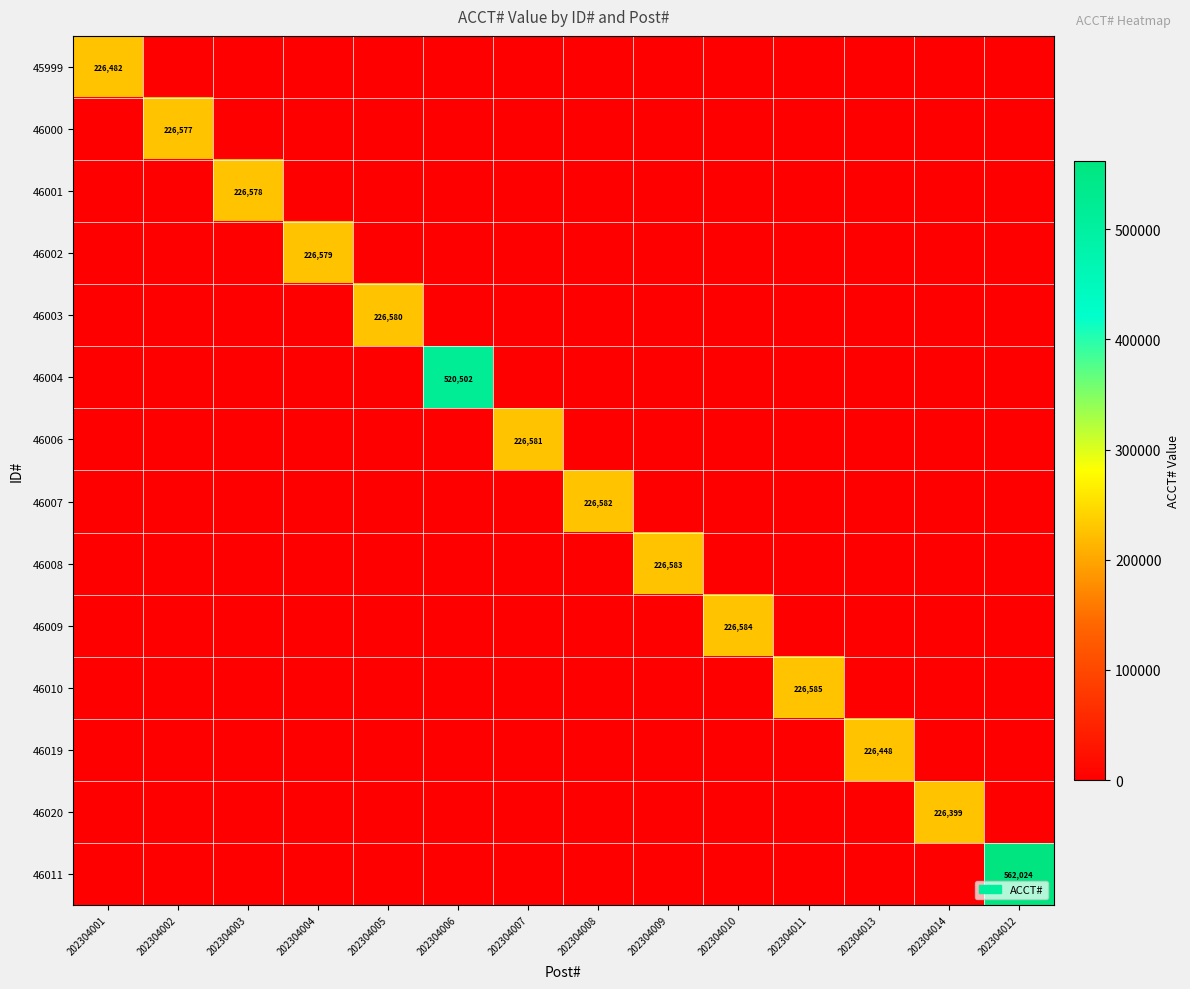

Where is 46008 nearest to the value 113291?

202304001